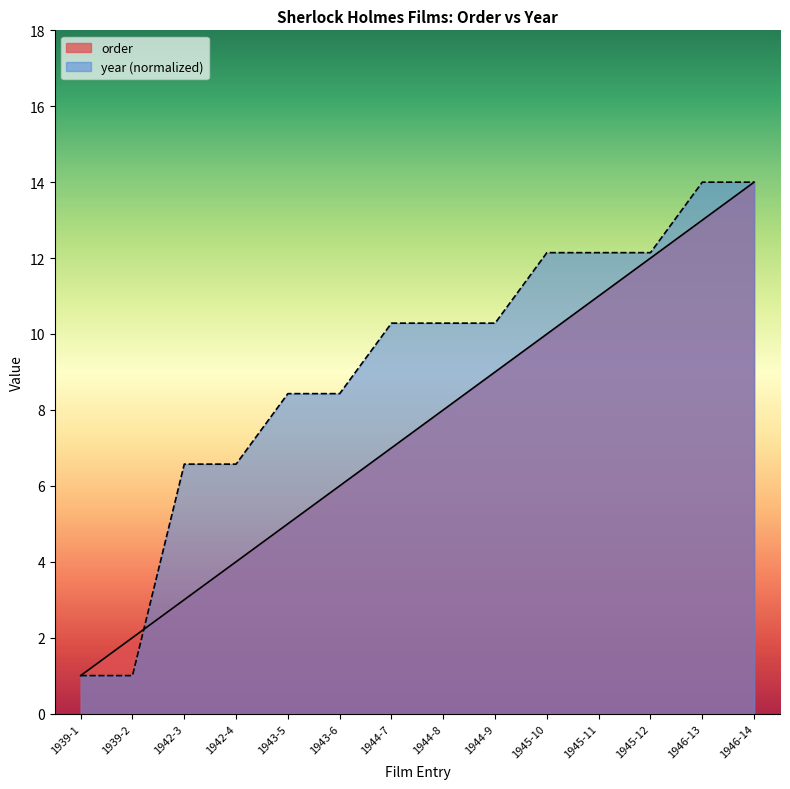

Which has a higher value, 1943-5 or 1943-6?

1943-6